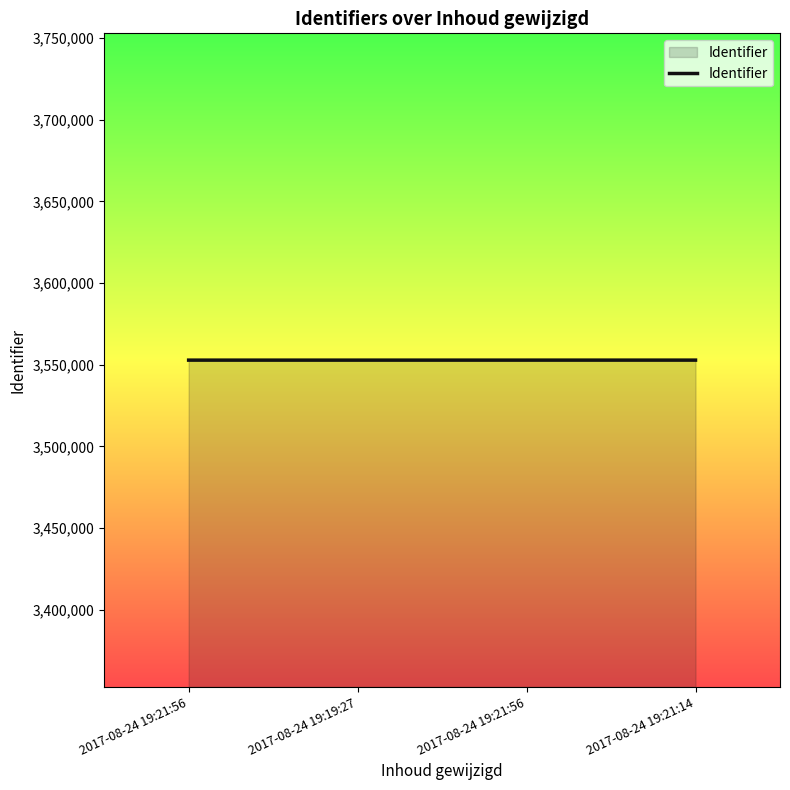

How many values are below 3552840?

2